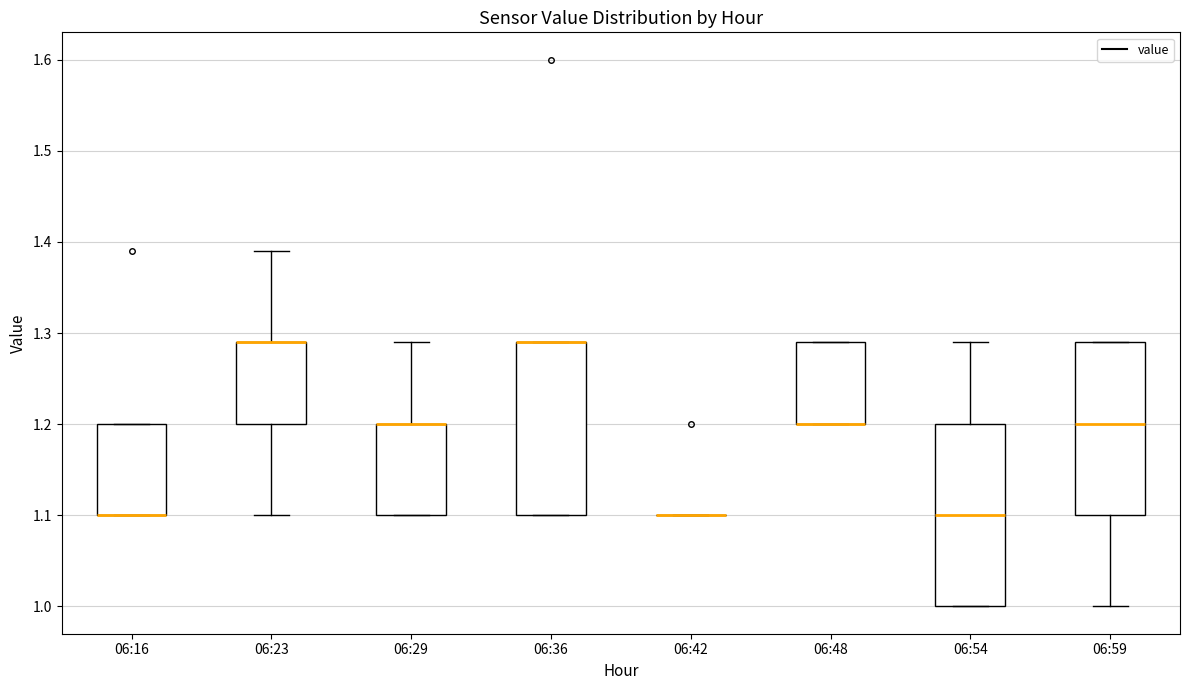

Which box is the tallest, from its lower edge to its upper edge?

06:54